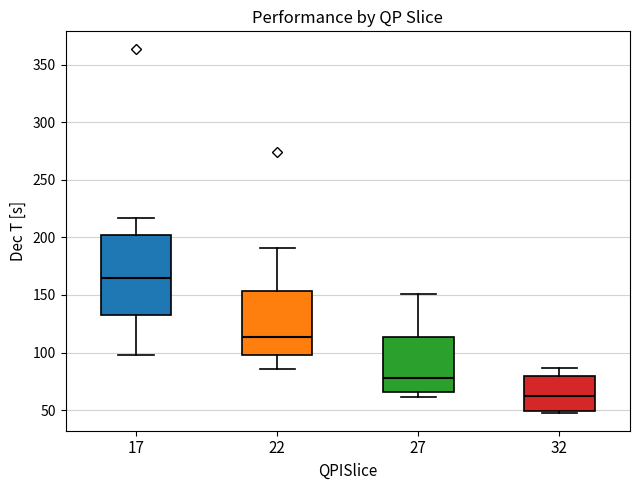

Which box's median line is the highest?

17